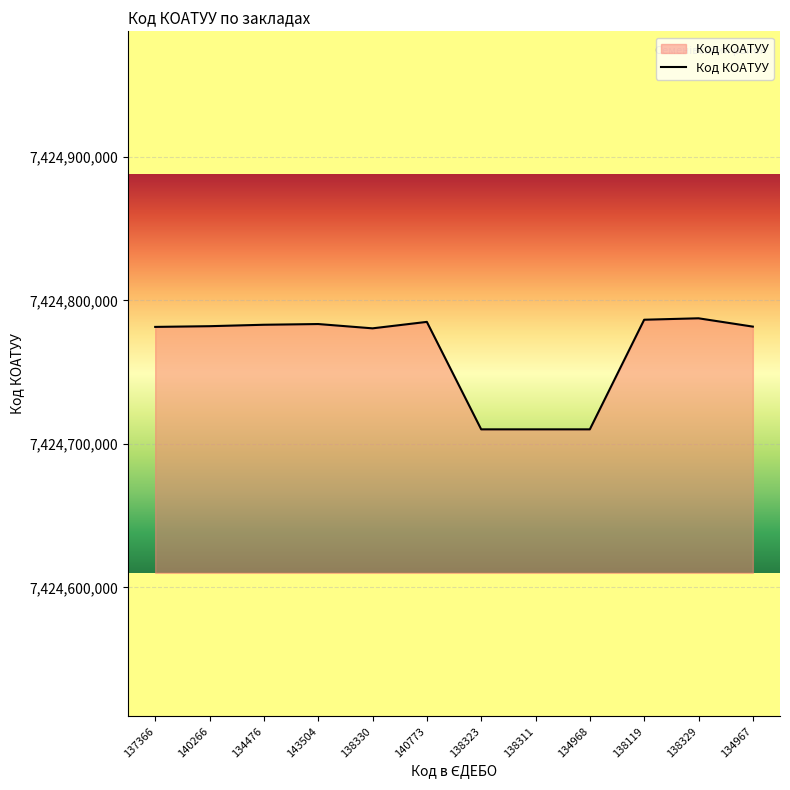

The chart shows a value of 7424787501 at 138329. True or false?

True